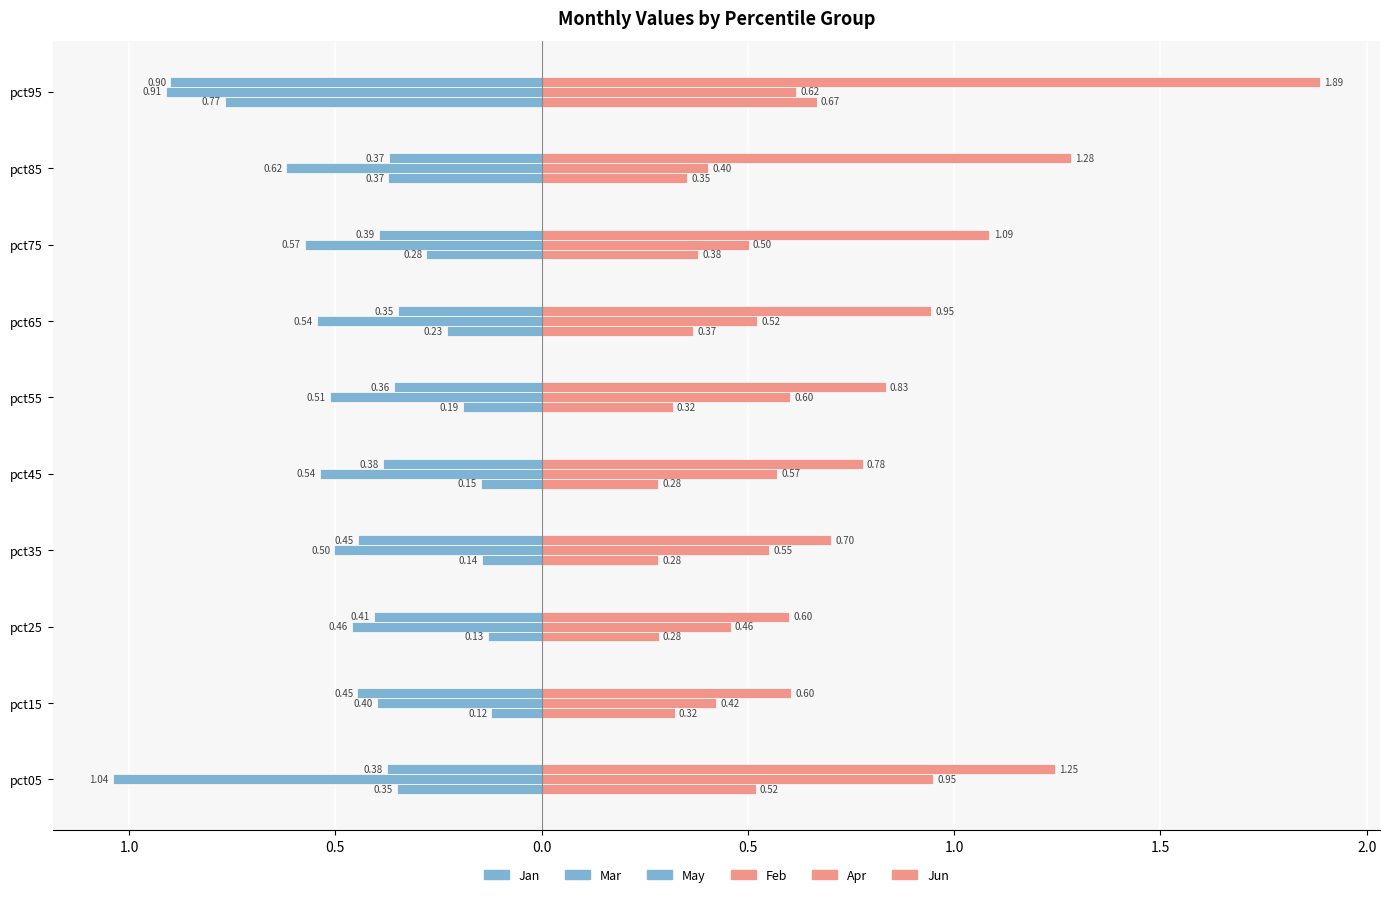

Are the bars horizontal?

Yes